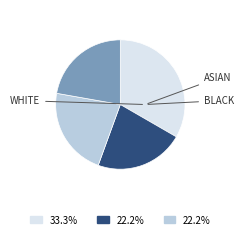

Is there any slice that represents more than half of the pie?

No